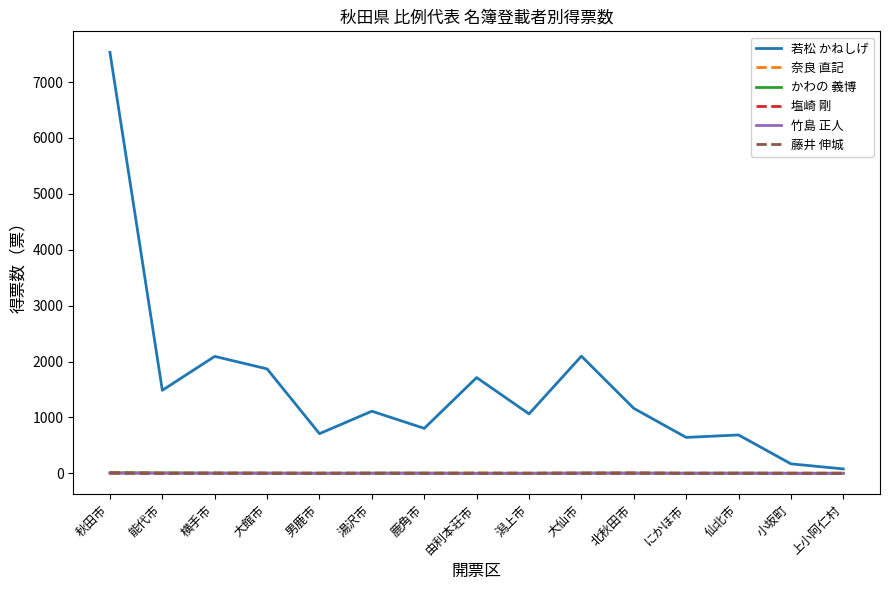

At which category does the chart reach its peak across all series?

秋田市